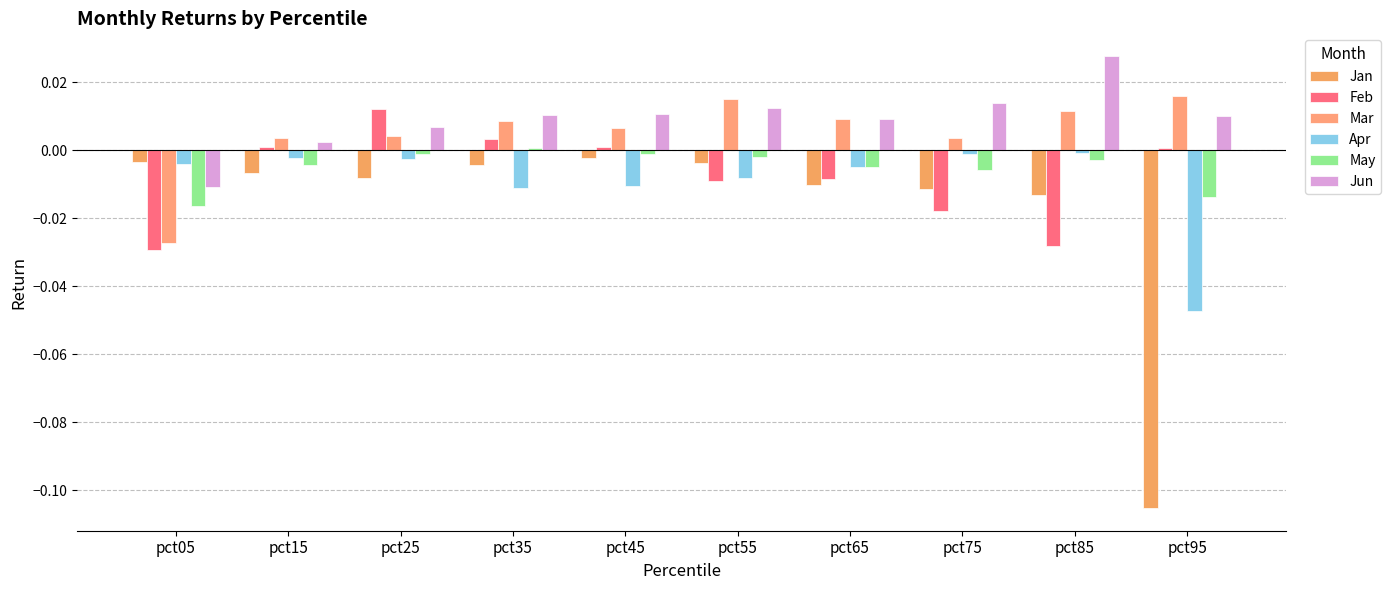

Rank the series at pct35 from lowest to highest value.

Apr, Jan, May, Feb, Mar, Jun